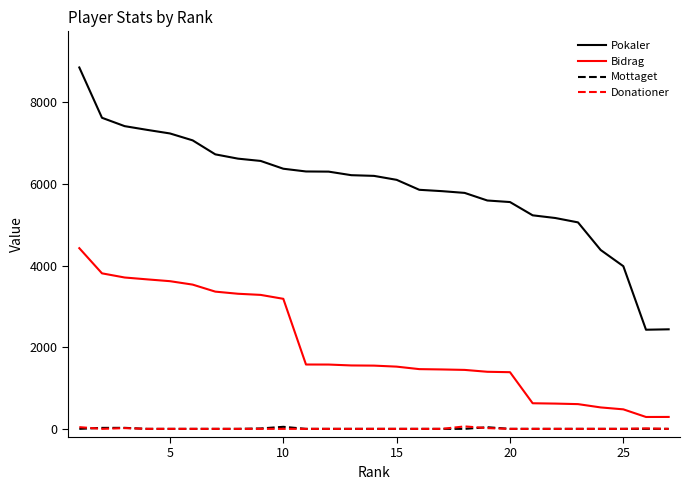

True or false: Bidrag and Mottaget cross at least once.

False